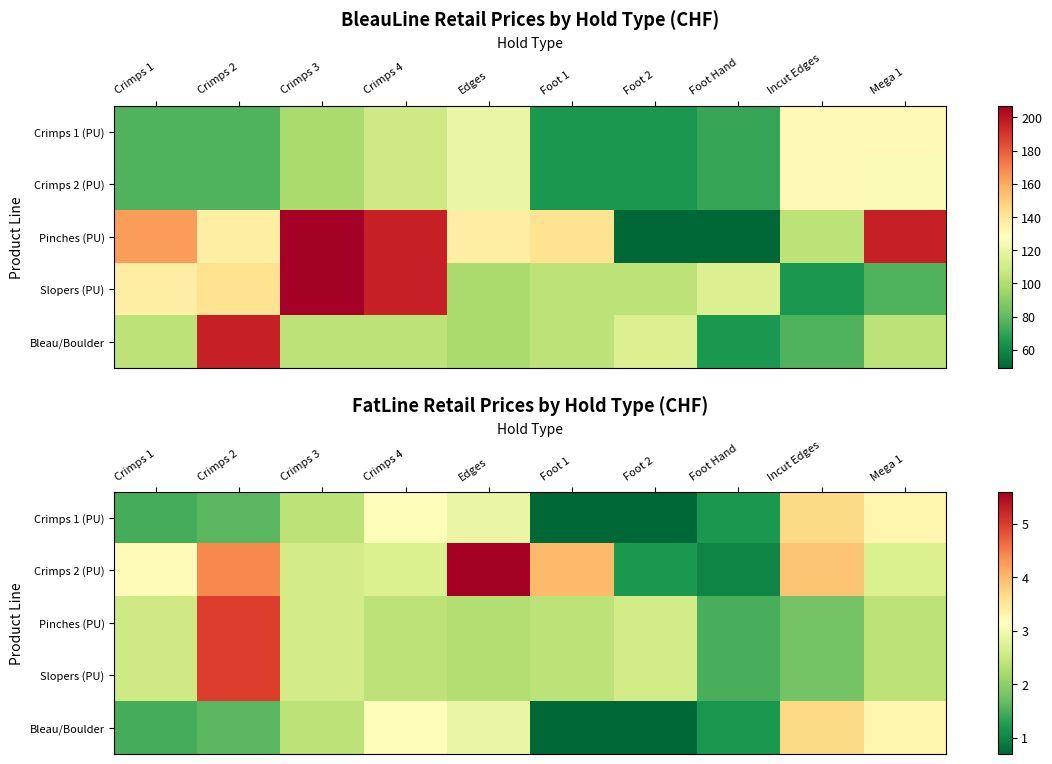

Where does the Pinches (PU) series first go above 2?

Crimps 1